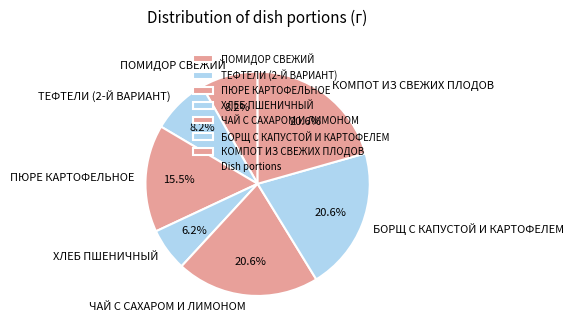

To the nearest percent, what is the combined percentage of ТЕФТЕЛИ (2-Й ВАРИАНТ) and ПОМИДОР СВЕЖИЙ?

16%